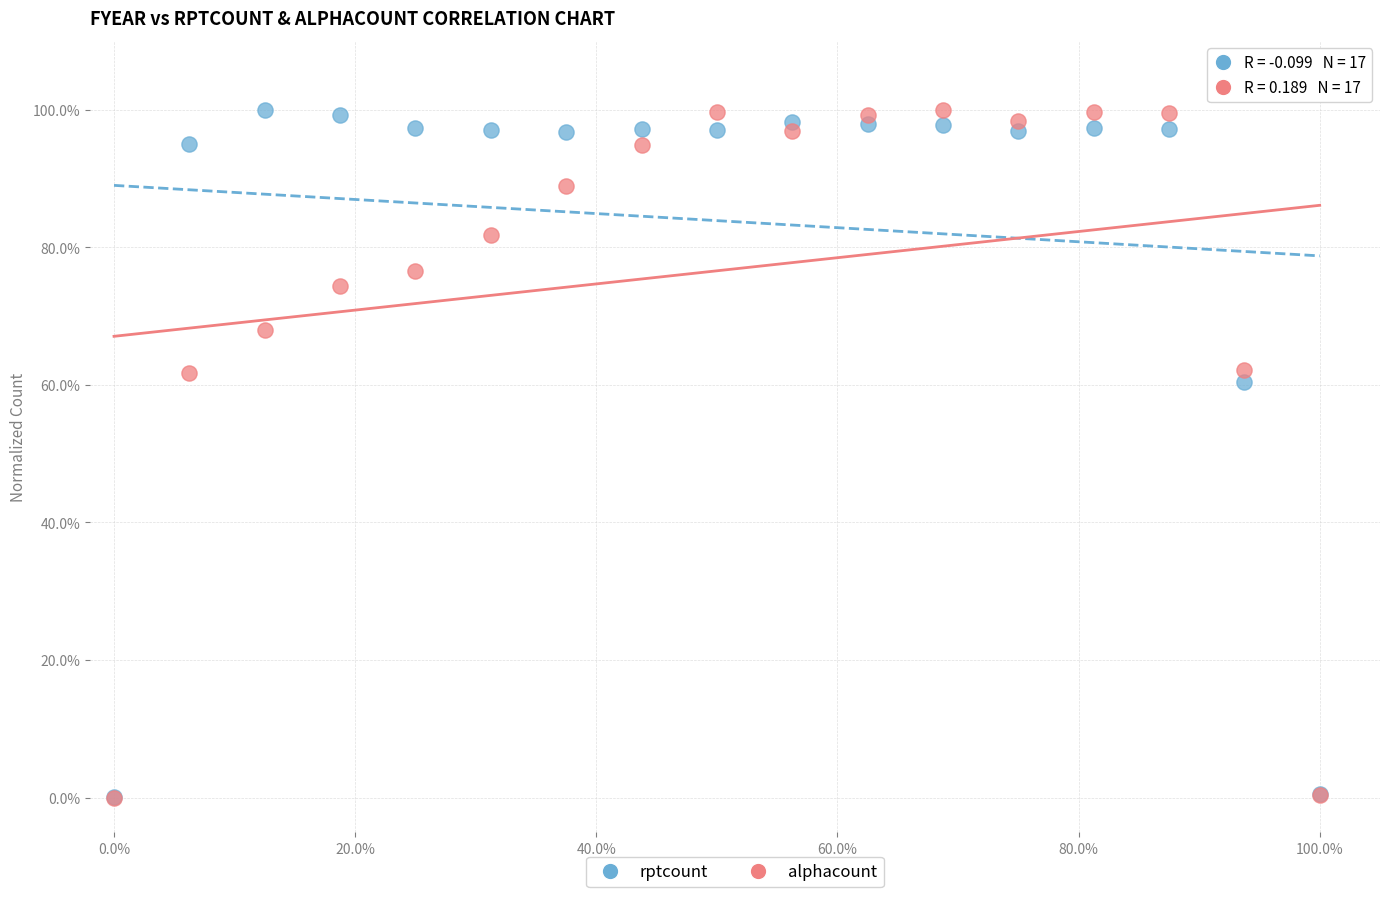

What are all the series names shown in the legend?

rptcount, alphacount